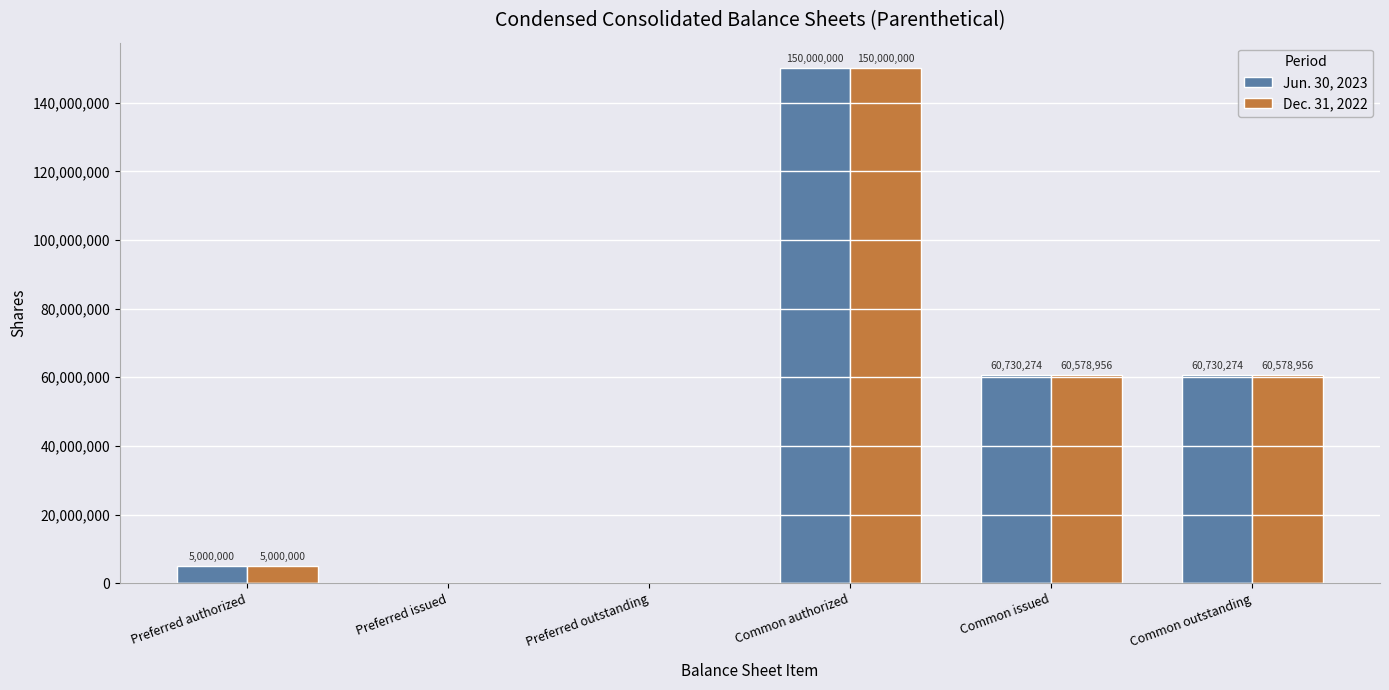

How many values in Dec. 31, 2022 are above zero?

4